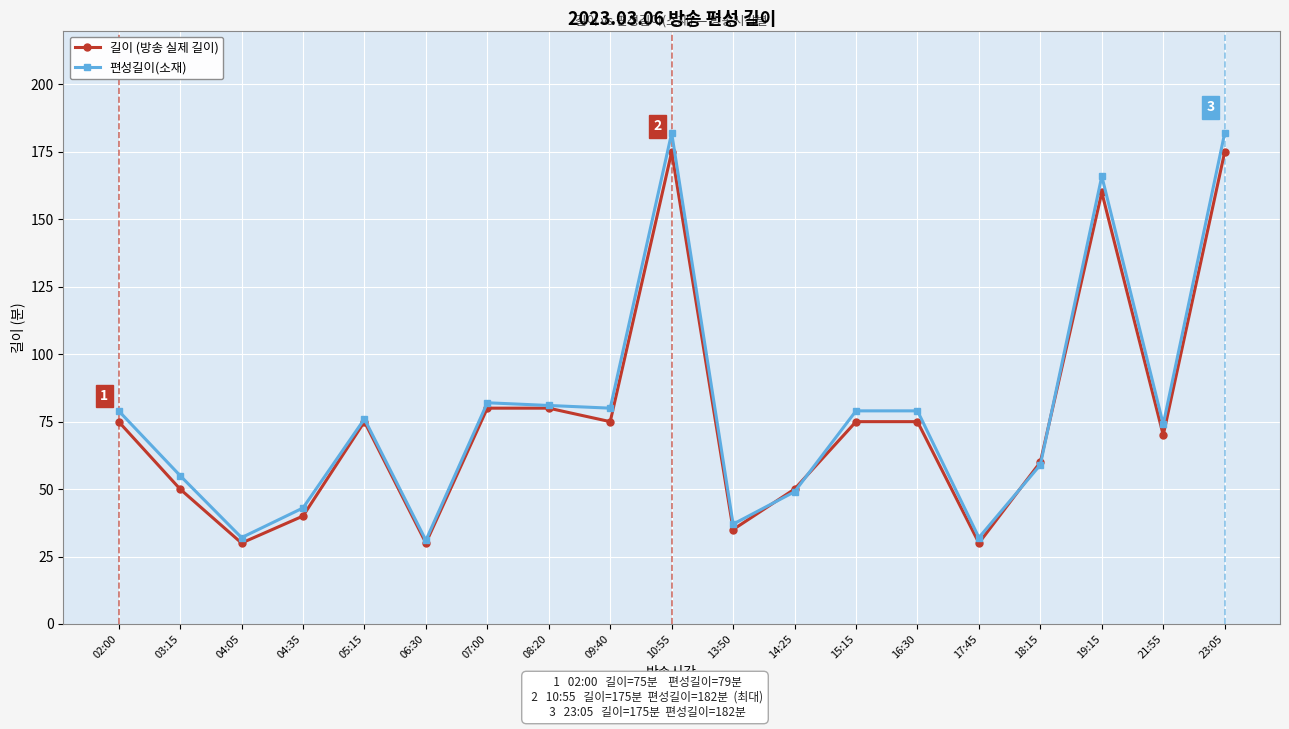

What position from the left is 18:15?

16